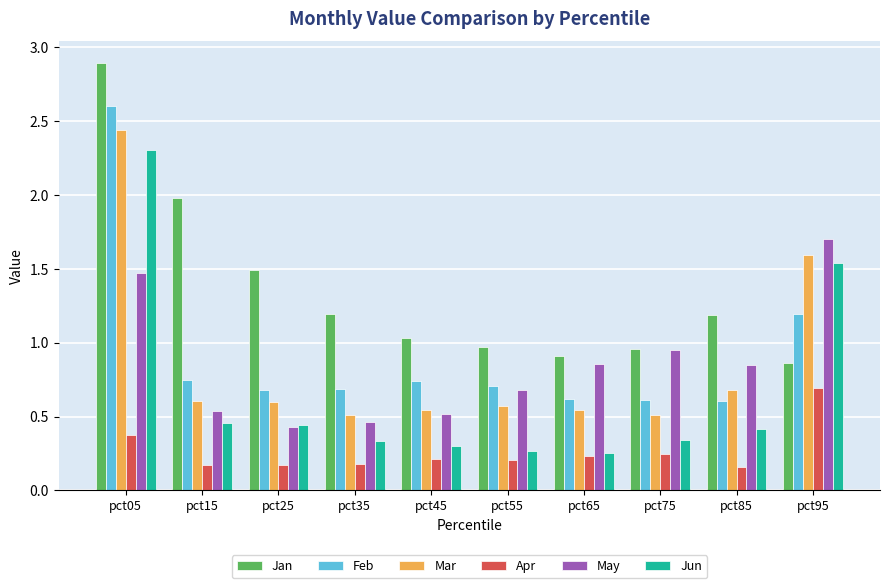

At which category is the sum across all series the highest?

pct05